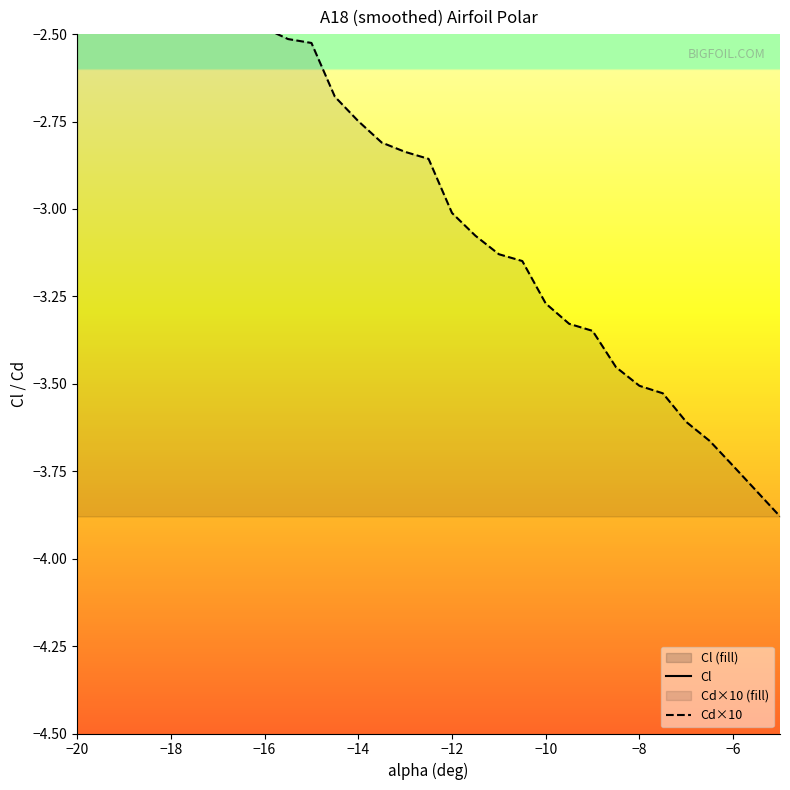

Reading right to left, what are all the values shown in this chart?

Cl: -0.3	-0.4	-0.4	-0.4	-0.4	-0.4	-0.4	-0.4	-0.4	-0.4	-0.4	-0.4	-0.4	-0.4	-0.5	-0.5	-0.5	-0.5	-0.5	-0.5	-0.5	-0.6	-0.6	-0.6	-0.6	-0.6	-0.6	-0.7	-0.7	-0.7
Cd×10: -3.9	-3.8	-3.7	-3.7	-3.6	-3.5	-3.5	-3.5	-3.3	-3.3	-3.3	-3.1	-3.1	-3.1	-3.0	-2.9	-2.8	-2.8	-2.7	-2.7	-2.5	-2.5	-2.5	-2.4	-2.4	-2.3	-2.1	-2.1	-2.0	-2.0